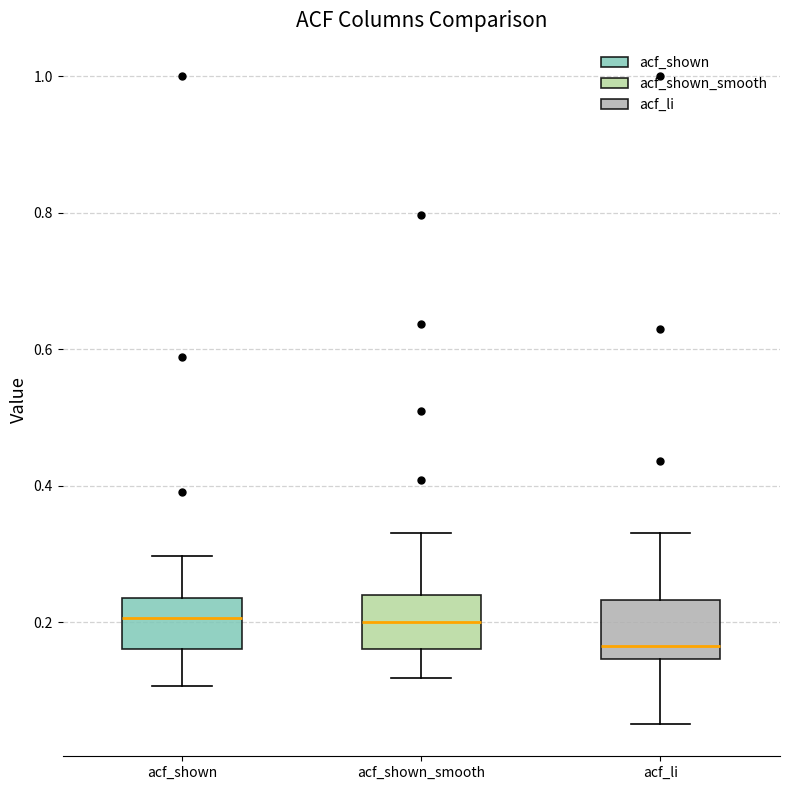

Reading left to right, read every box against the y-axis: the position of its median line, the range the box covers, and the ends of its whiskers. The values are not printed on the chart, so give them approximately, as read against the axis.

acf_shown: median 0.20, box 0.16 to 0.24, whiskers 0.10 to 0.30
acf_shown_smooth: median 0.20, box 0.16 to 0.24, whiskers 0.12 to 0.34
acf_li: median 0.16, box 0.14 to 0.24, whiskers 0.06 to 0.34